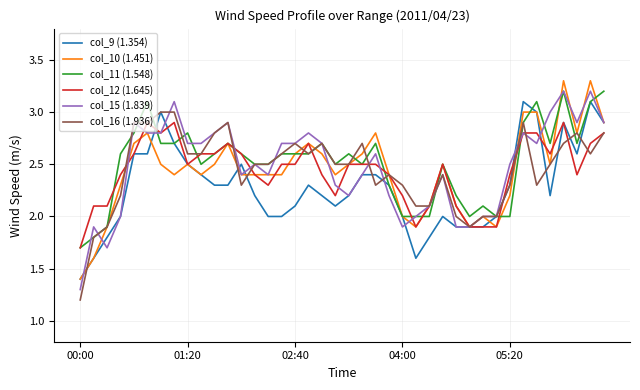

What is the lowest value of the col_12 (1.645) series?

1.7